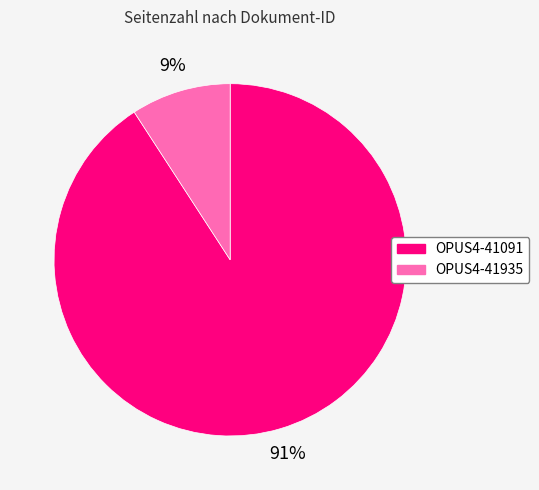

Approximately how many times larger is the value at OPUS4-41935 compared to OPUS4-41091?

0.1